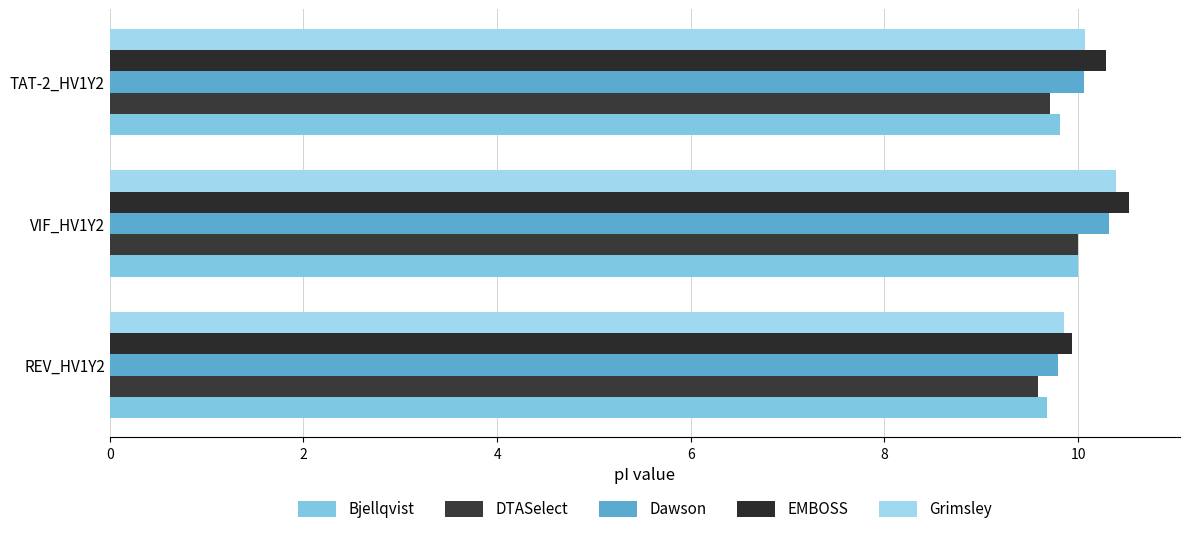

Rank the series by their maximum value, from lowest to highest.

Bjellqvist, DTASelect, Dawson, Grimsley, EMBOSS